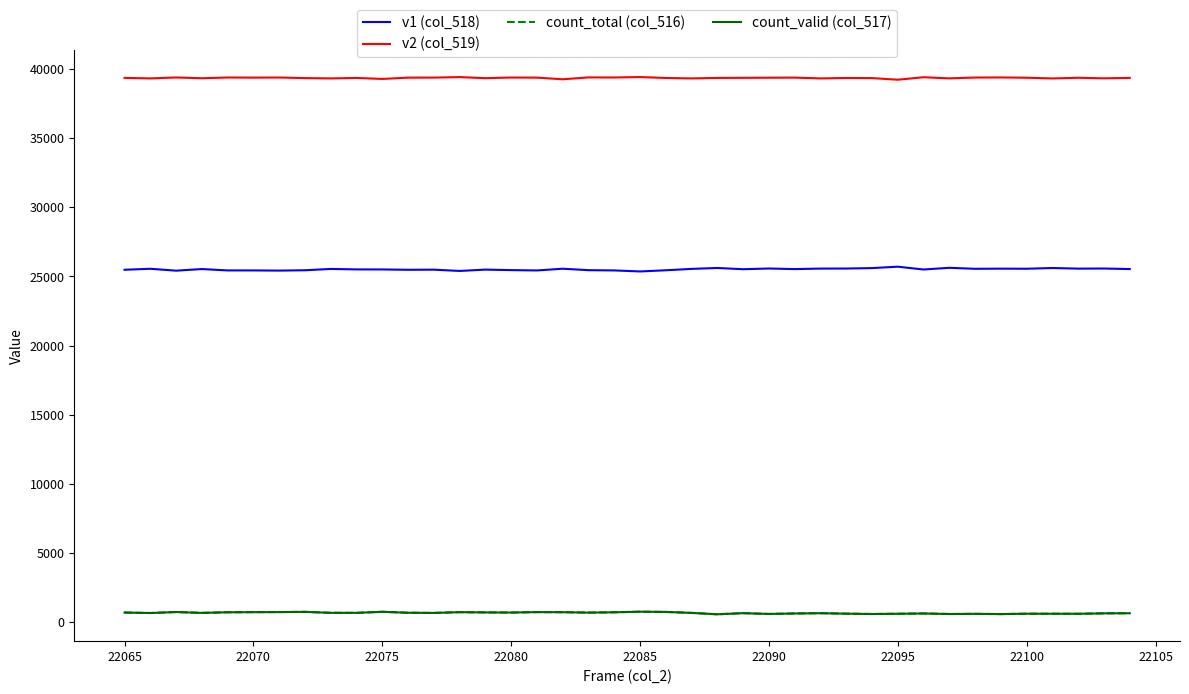

At how many categories does at least one series exceed 27959?

40